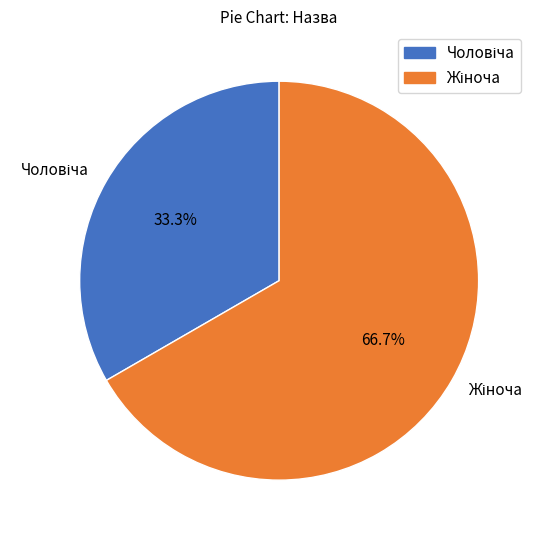

What is the largest slice in the pie chart?

Жіноча